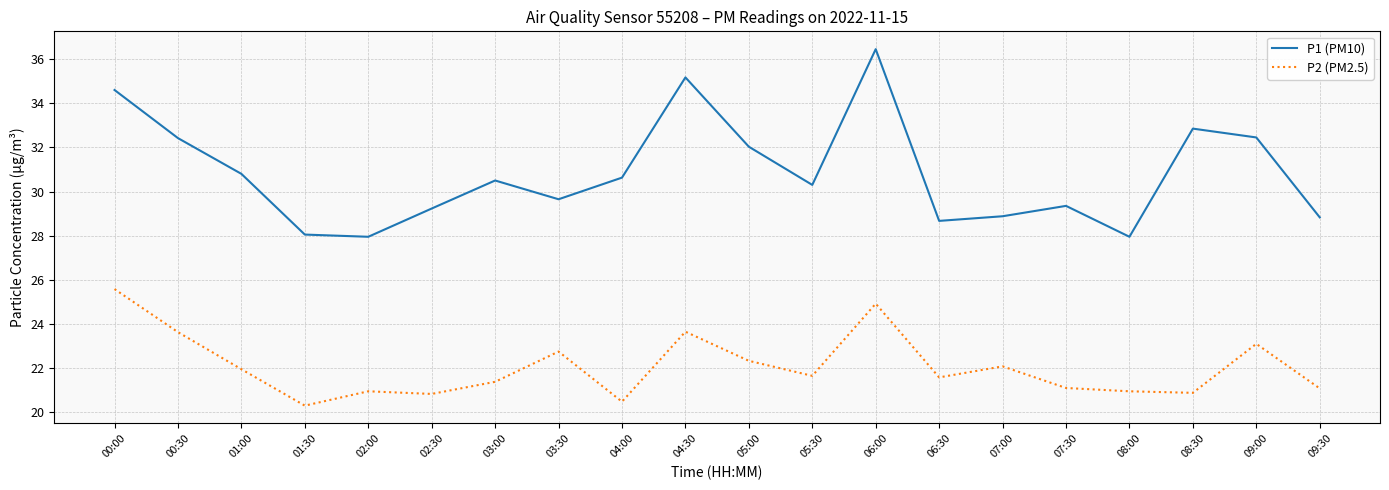

List the series in order of their overall mean, highest first.

P1 (PM10), P2 (PM2.5)